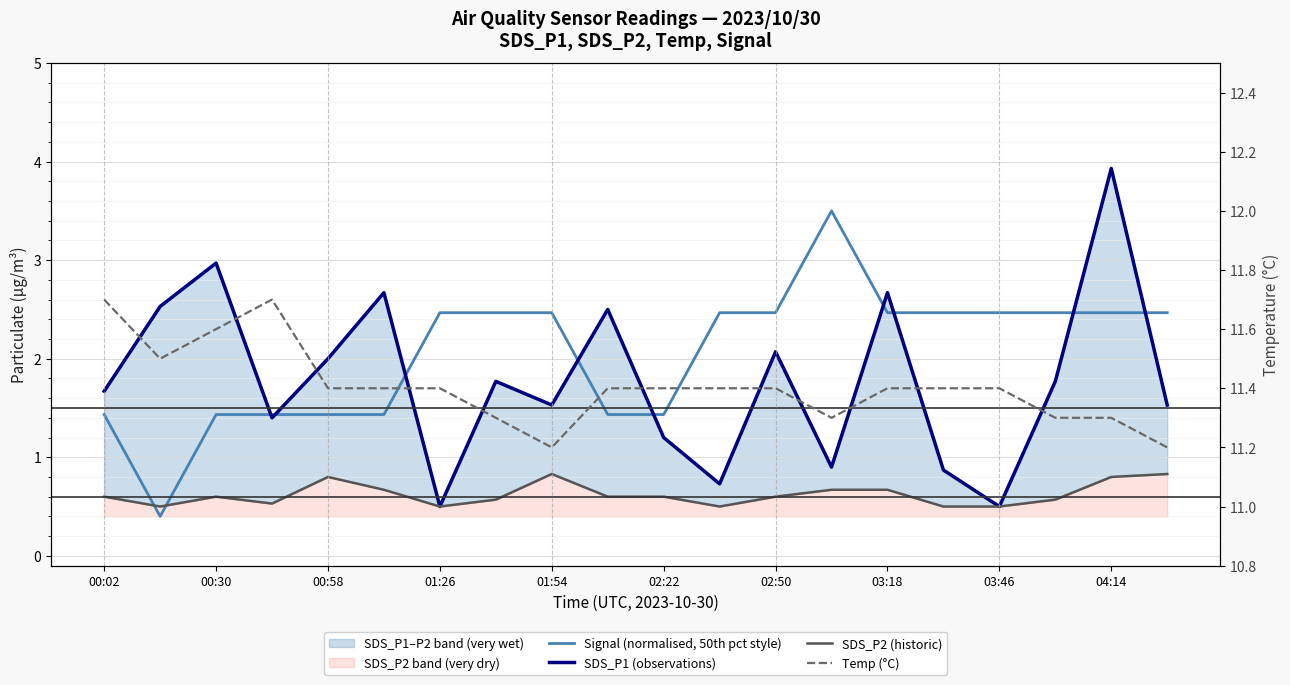

What is the sum of the SDS_P1 (observations) values at 17 and 03:18?

3.5